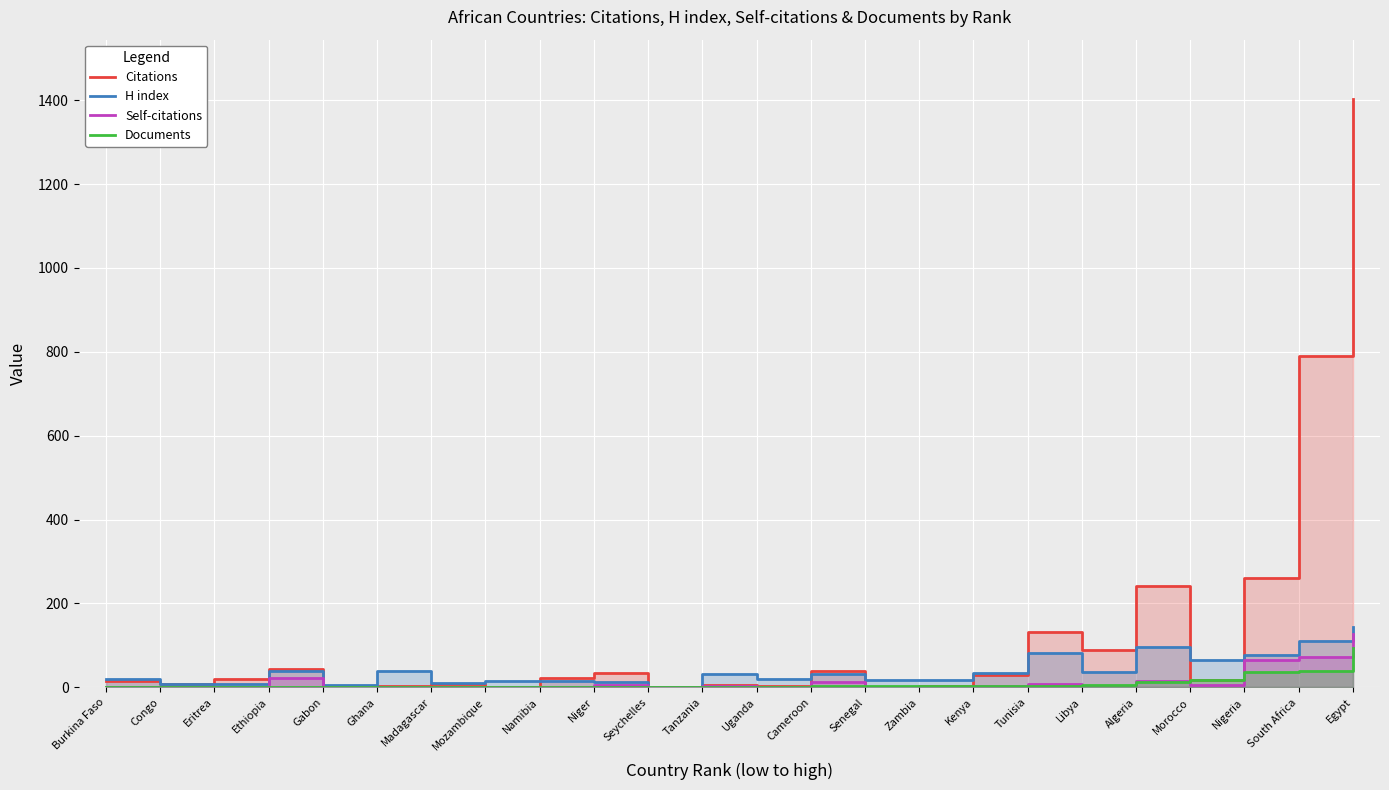

At how many categories does at least one series exceed 1302?

1